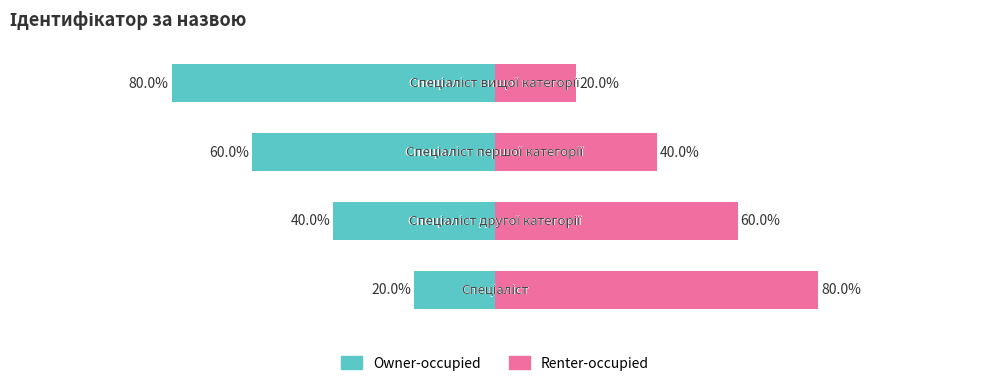

What value does the Renter-occupied series have at 0?

80